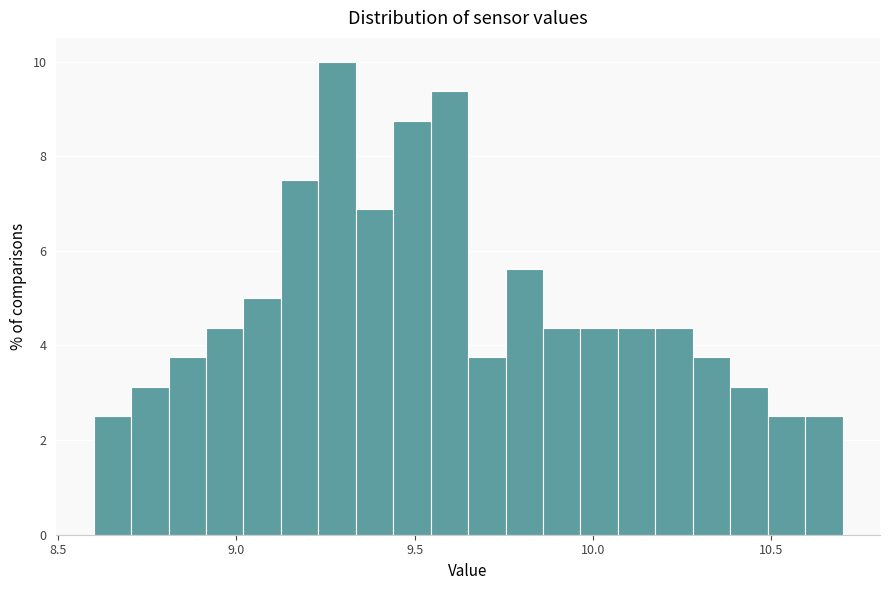

Read against the x-axis, roughly where is the centre of the tallest bar?

9.30